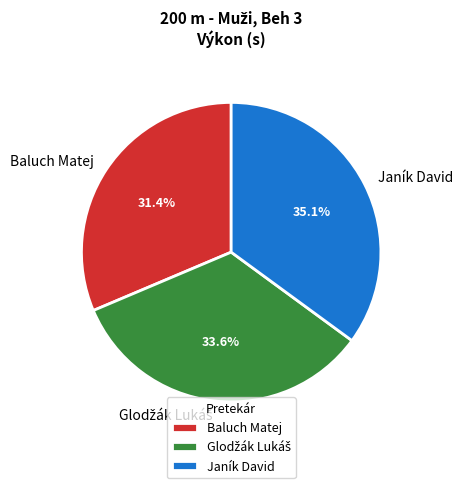

What is the smallest slice in the pie chart?

Baluch Matej